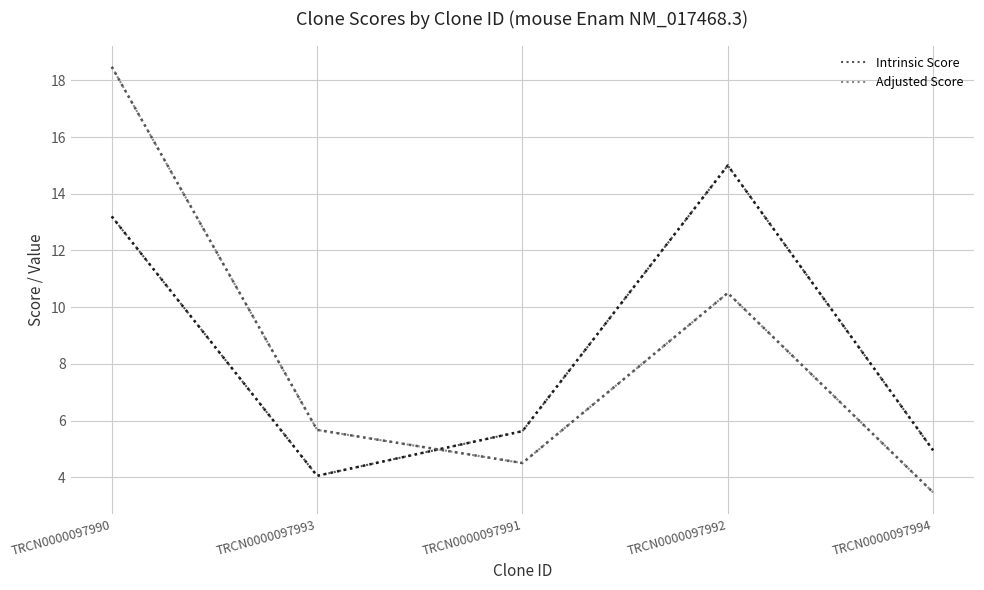

Is it true that Intrinsic Score equals 24.0 at TRCN0000097992?

False